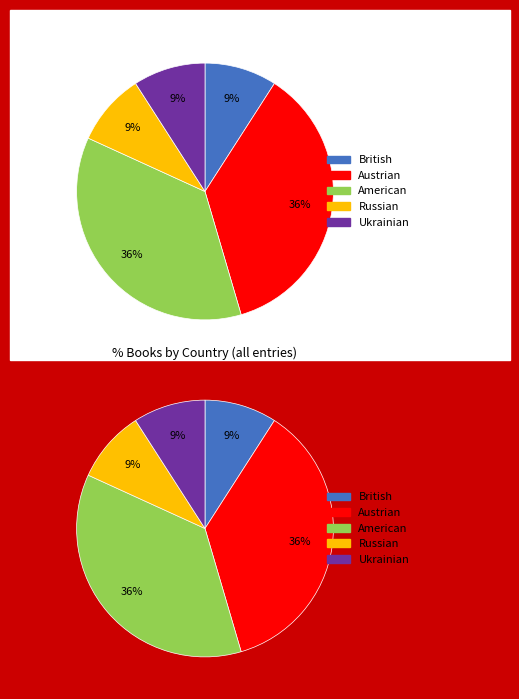

To the nearest percent, what is the combined percentage of American and British?

45%